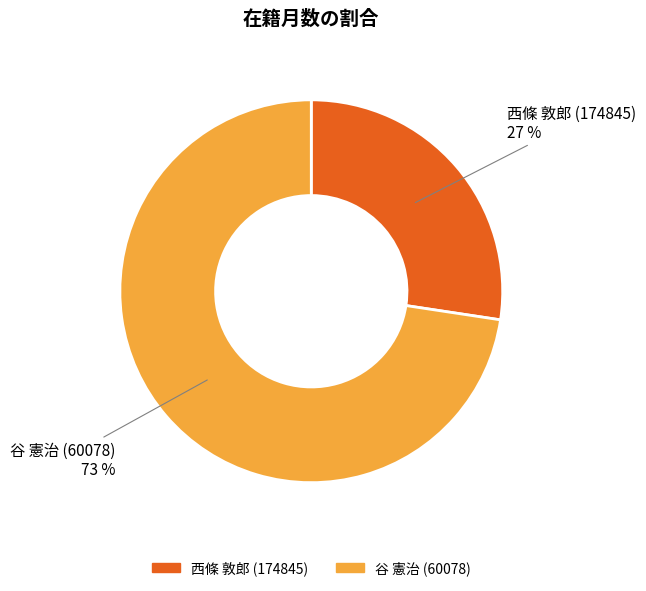

The 谷 憲治 (60078) slice represents 73% of the pie. True or false?

True